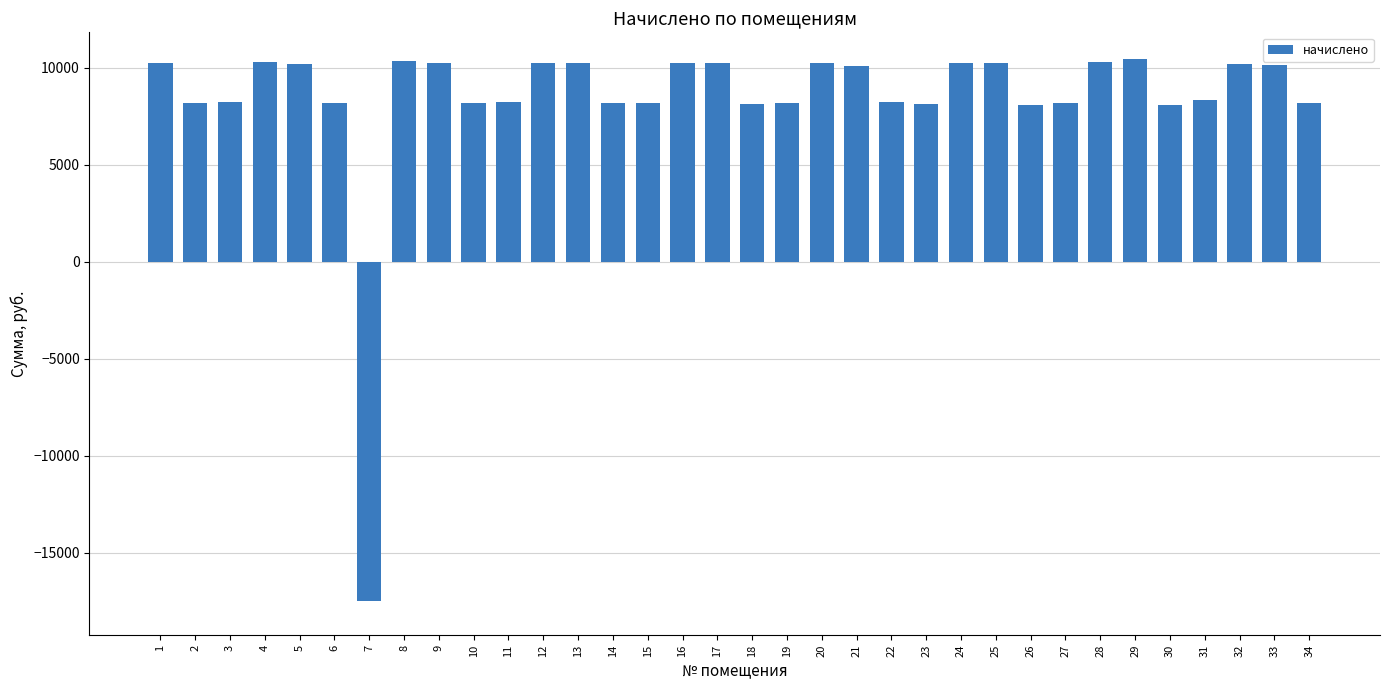

The value at 31 is 8344.8. True or false?

True